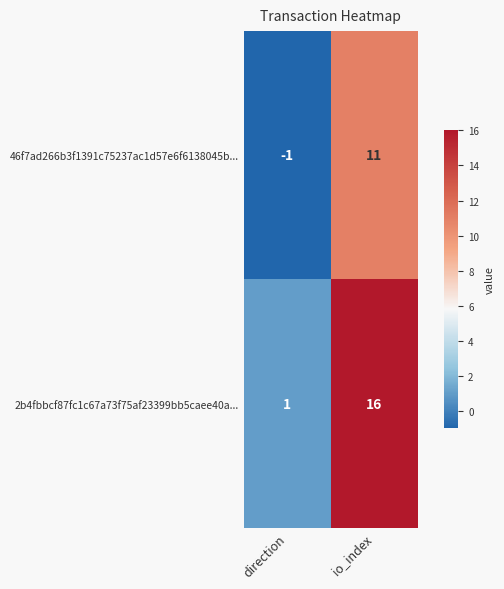

What is the maximum value shown in the chart?

16